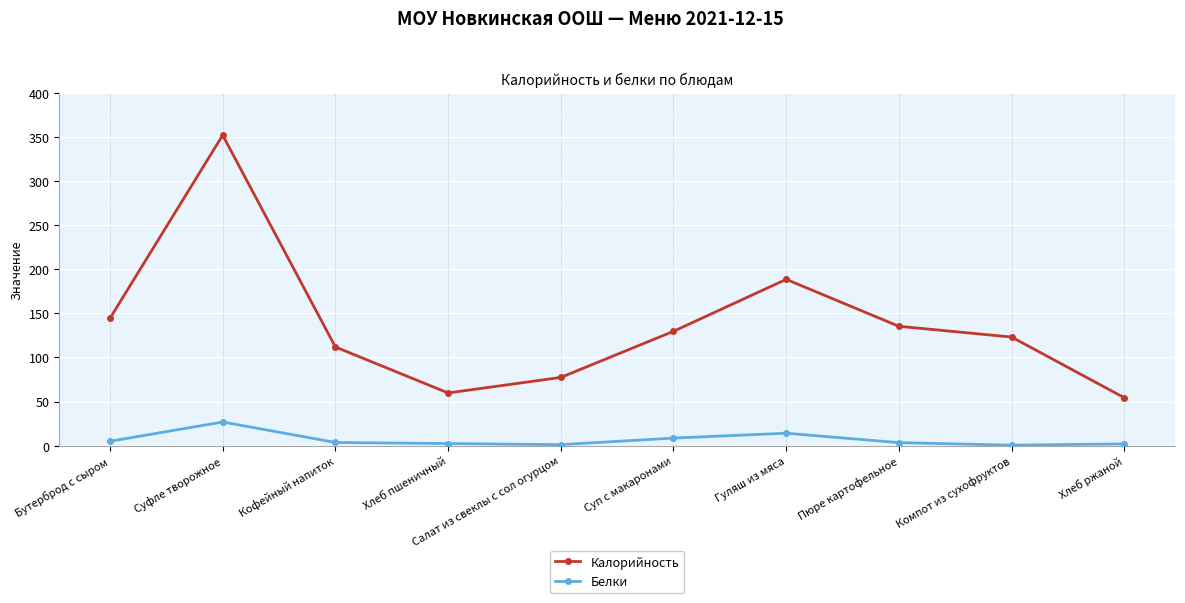

How many interior local peaks does the Калорийность series have?

2